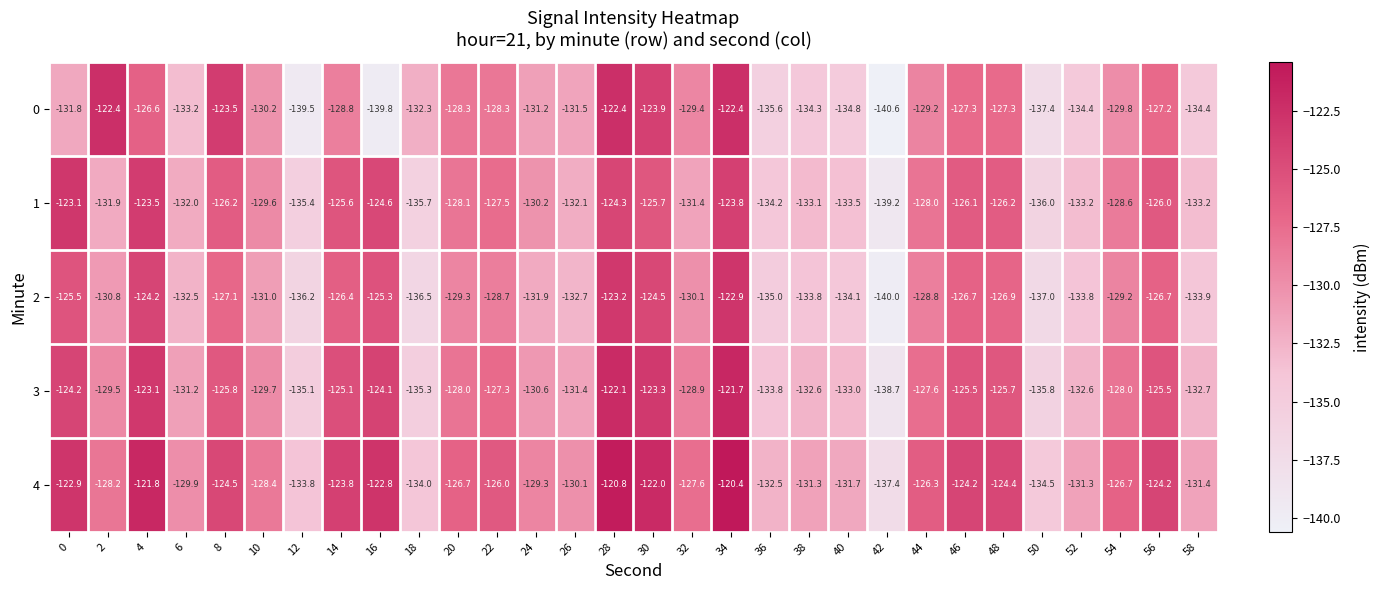

At how many categories does at least one series exceed -123?

7